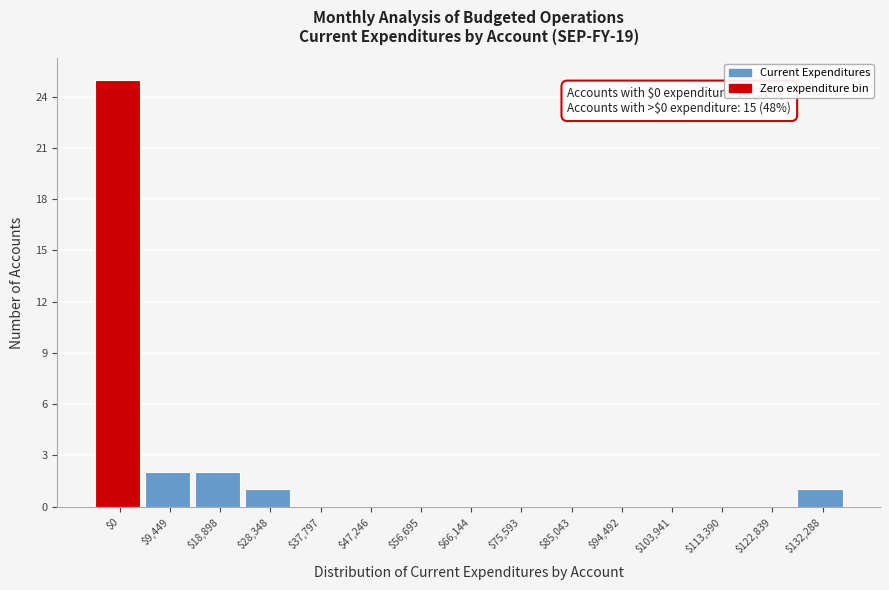

What is the maximum value shown in the chart?

25